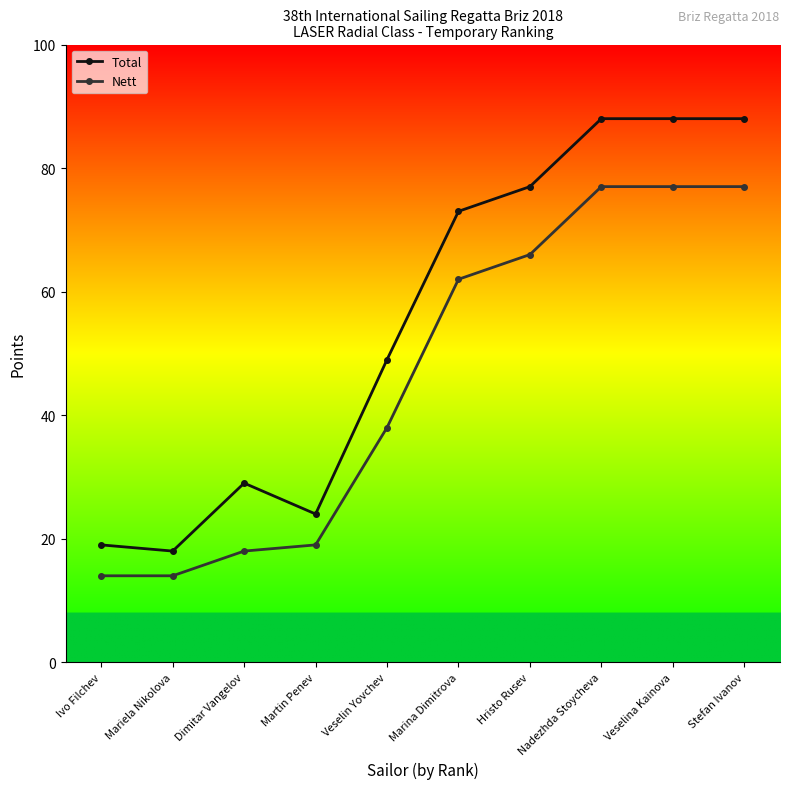

What is the difference between the second highest and minimum values in the Nett series?

63